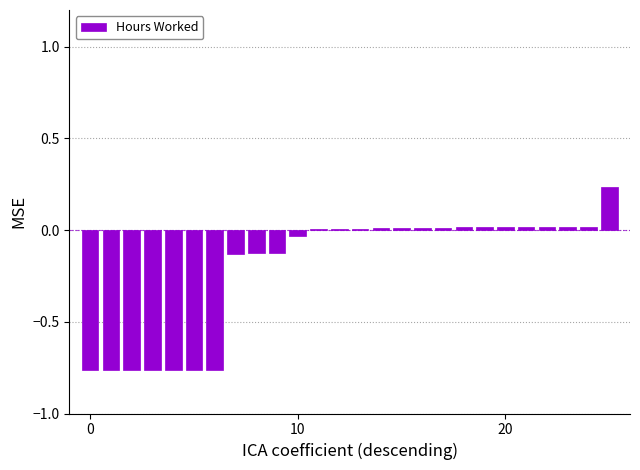

How many distinct data groups are displayed?

1